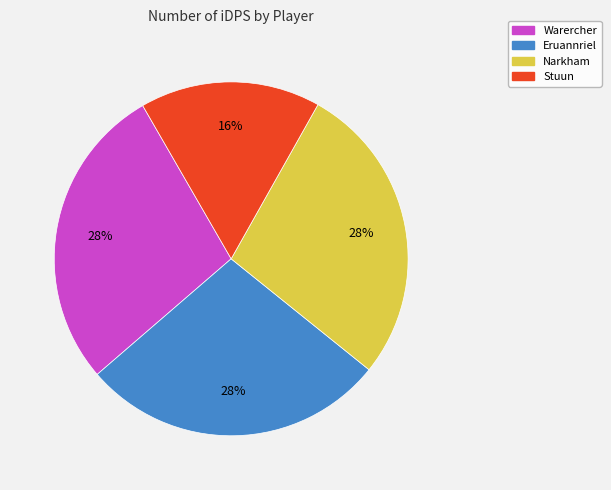

True or false: Eruannriel accounts for 13% of the total.

False